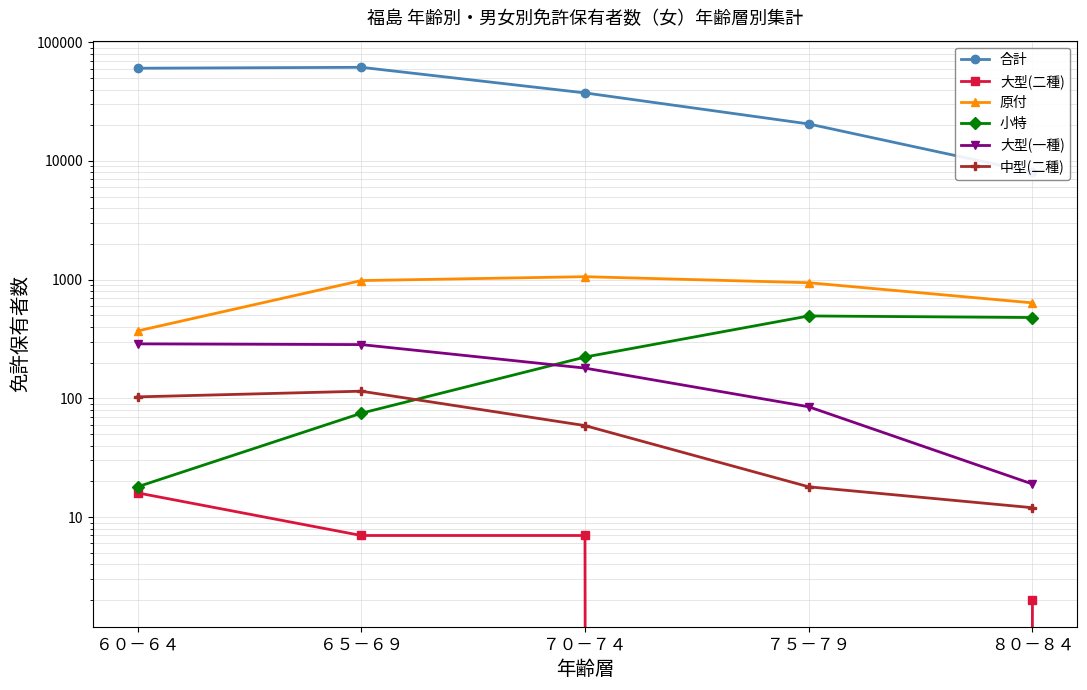

Rank the series by their maximum value, from lowest to highest.

大型(二種), 中型(二種), 大型(一種), 小特, 原付, 合計